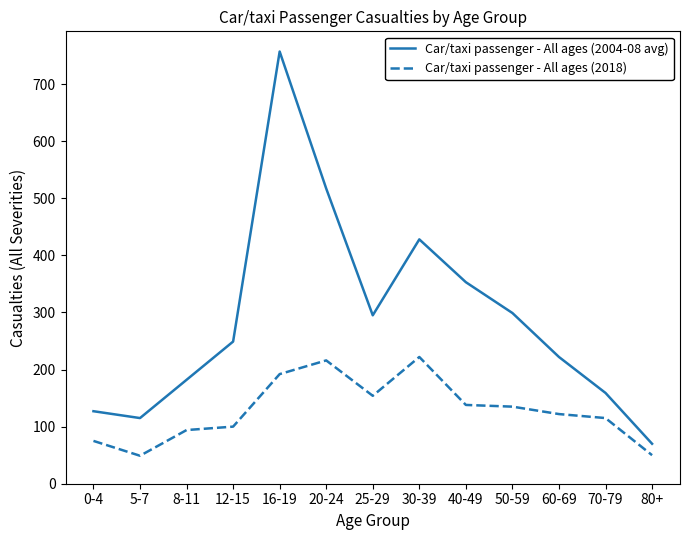

Does the chart display data point markers on the line(s)?

No